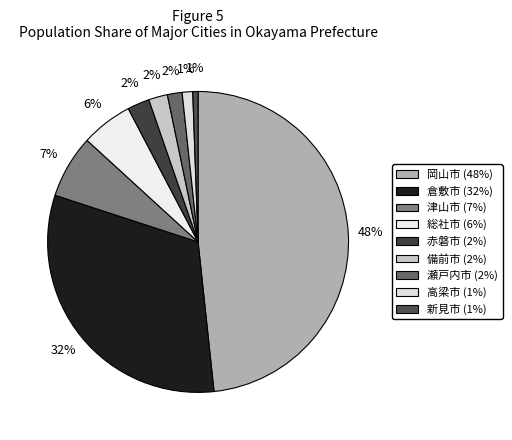

What percentage is the 新見市 slice, to the nearest percent?

1%